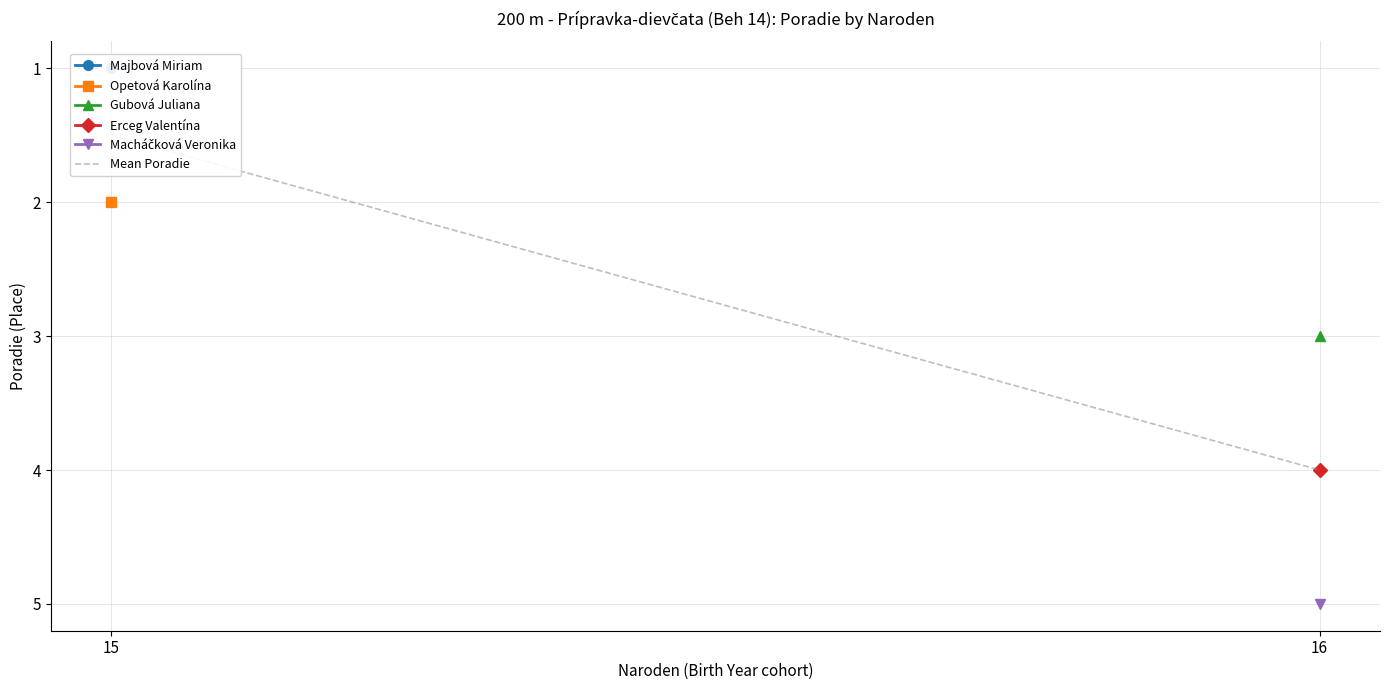

What is the maximum value shown in the chart?

4.0